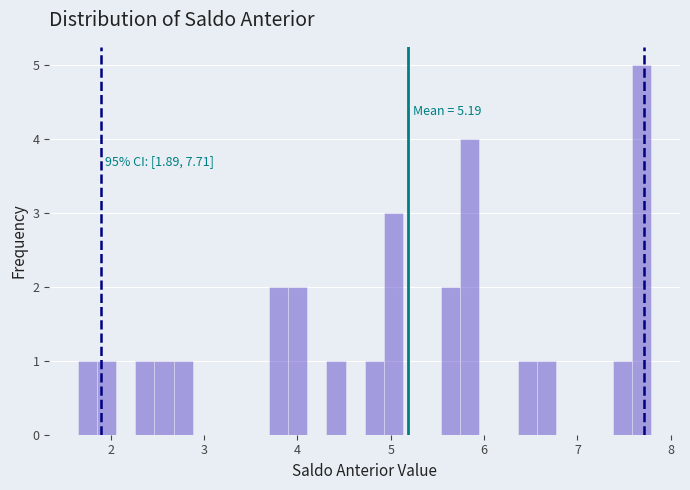

Read against the x-axis, roughly where is the centre of the tallest bar?

7.7